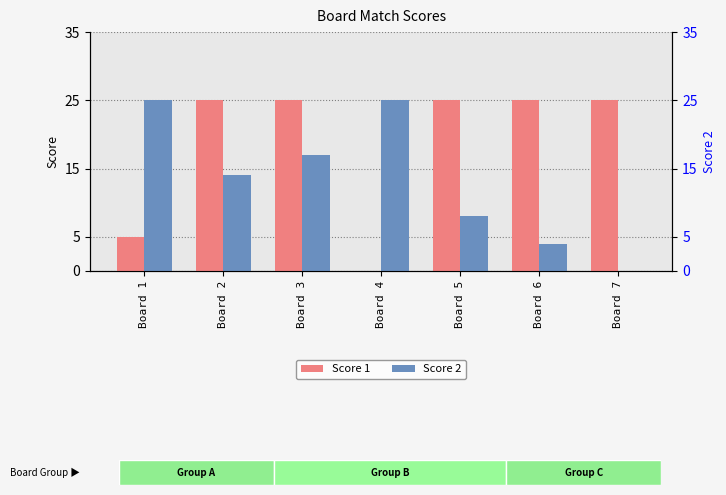

List the series in order of their overall mean, lowest first.

Score 2, Score 1